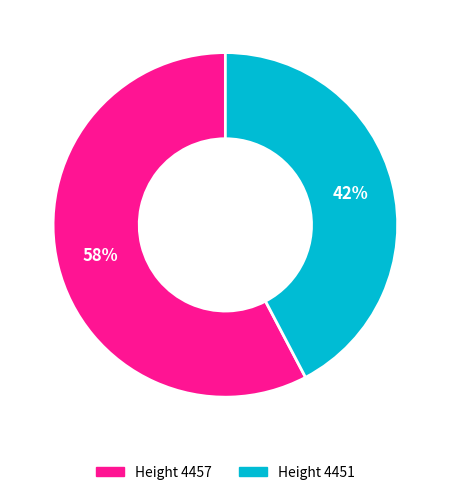

How many segments does this pie chart have?

2